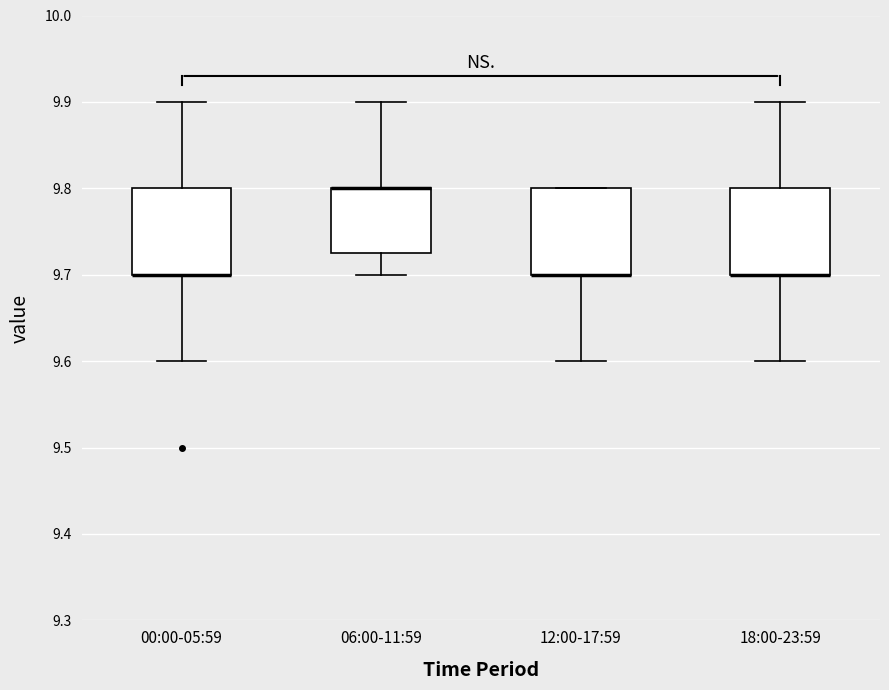

Reading left to right, transcribe this box plot: for each box, give where its median line is, the range the box spans, and where its two whiskers end, as read against the y-axis. The values are not printed on the chart, so give them approximately, as read against the axis.

00:00-05:59: median 9.70 (drawn on the box's lower edge), box 9.70 to 9.80, whiskers 9.60 to 9.90
06:00-11:59: median 9.80 (drawn on the box's upper edge), box 9.73 to 9.80, whiskers 9.70 to 9.90
12:00-17:59: median 9.70 (drawn on the box's lower edge), box 9.70 to 9.80, whiskers 9.60 to 9.80
18:00-23:59: median 9.70 (drawn on the box's lower edge), box 9.70 to 9.80, whiskers 9.60 to 9.90